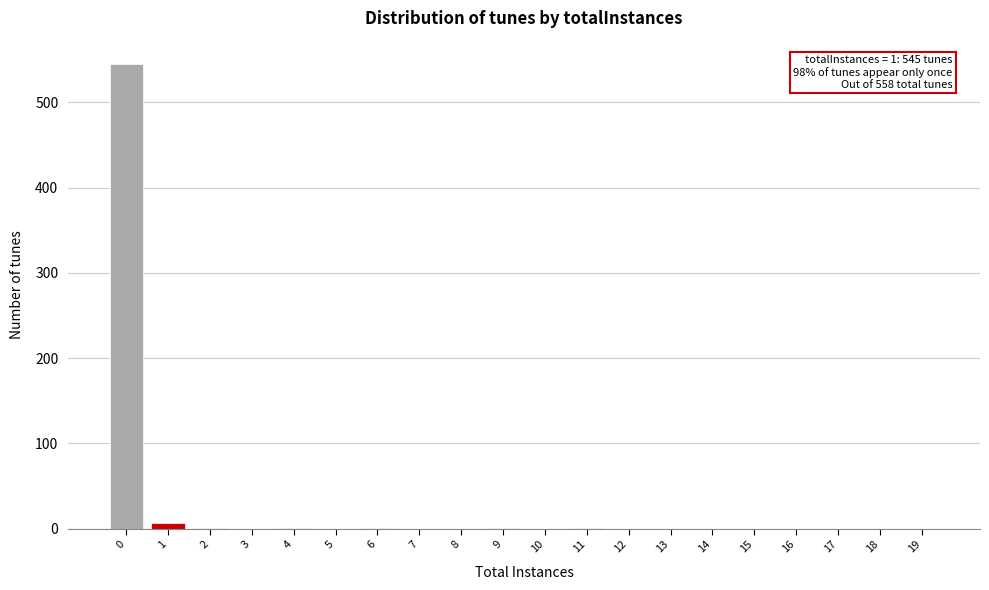

The value at 19 is 262. True or false?

False